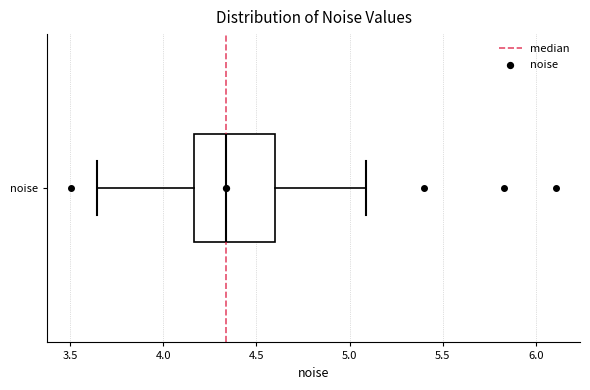

Read this box plot against the x-axis: the position of the median line, the range covered by the box, and the ends of both whiskers. The values are not printed on the chart, so give them approximately, as read against the axis.

median 4.35, box 4.15 to 4.60, whiskers 3.65 to 5.10